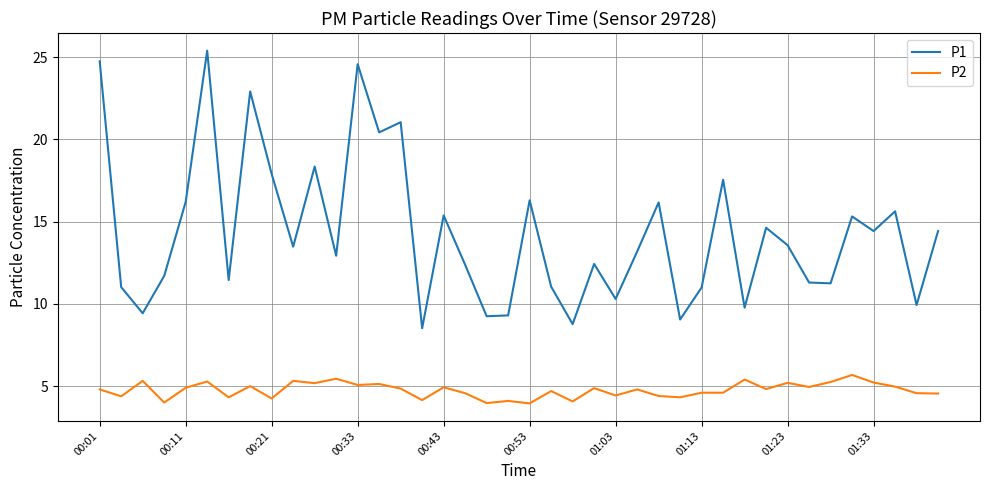

Rank the series by their maximum value, from highest to lowest.

P1, P2